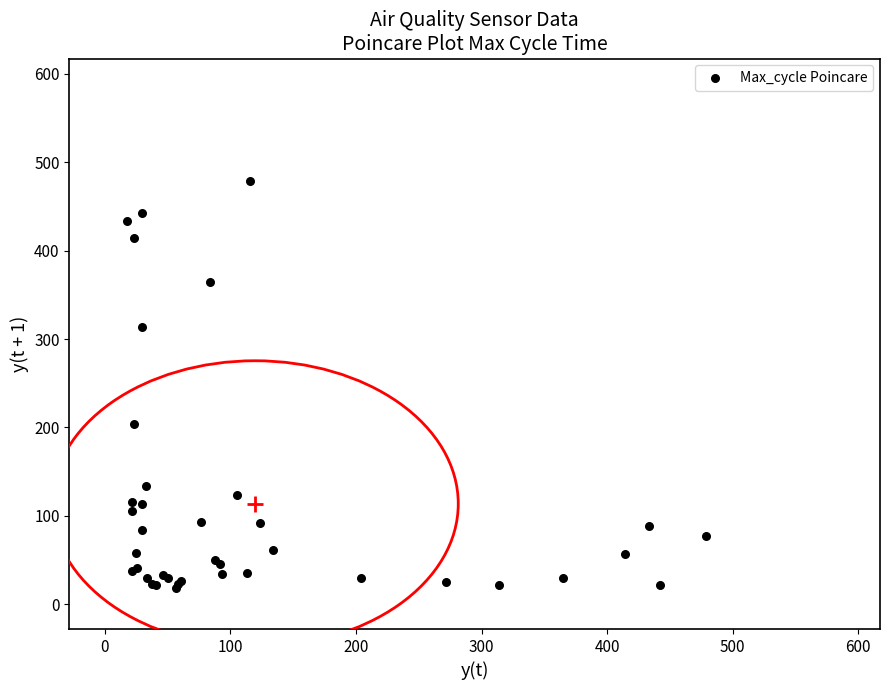

What Y value in the scatter plot is closest to 248?

204